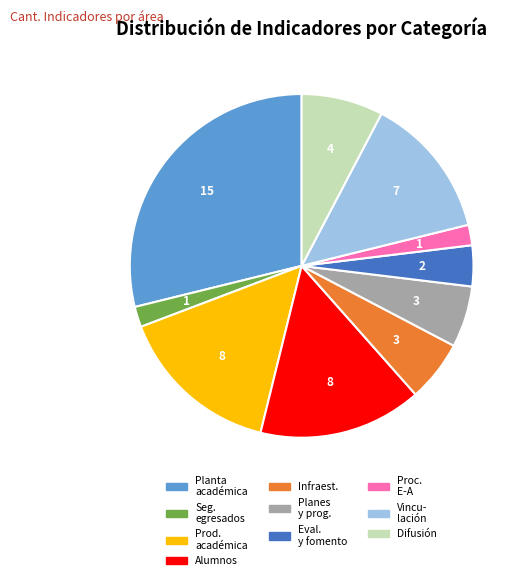

What is the largest slice in the pie chart?

Planta académica